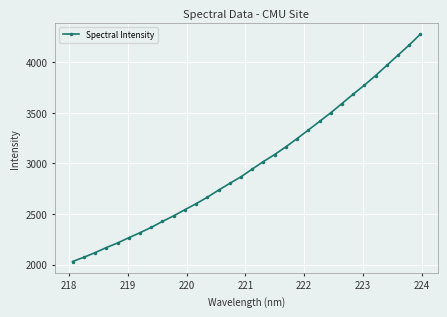

What is the sum of all values?

95771.4